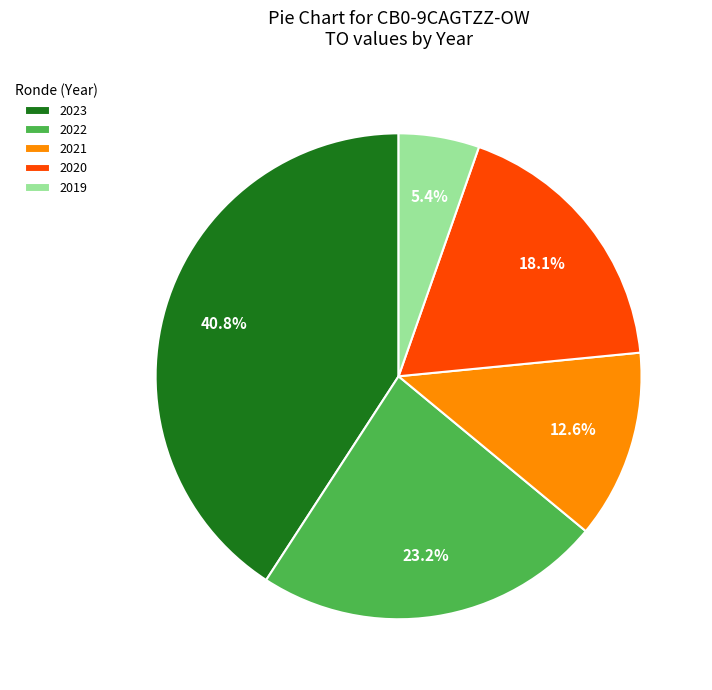

Is there any slice that represents more than half of the pie?

No